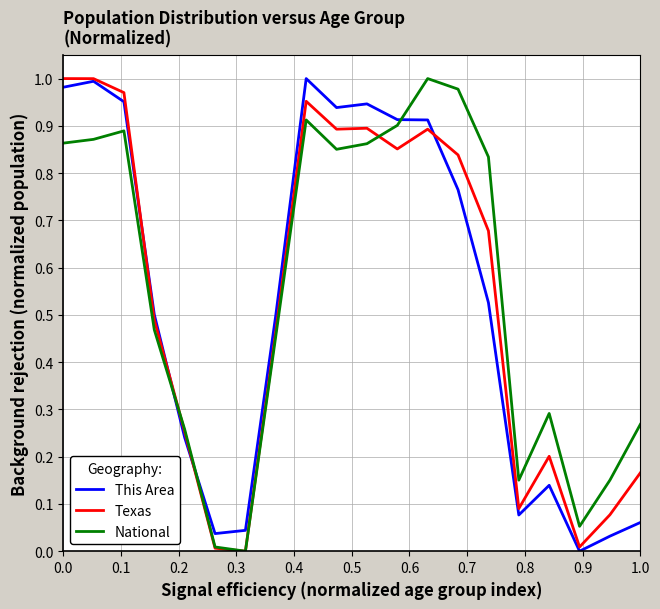

After their last crossing, which series has the higher values: Texas or This Area?

Texas